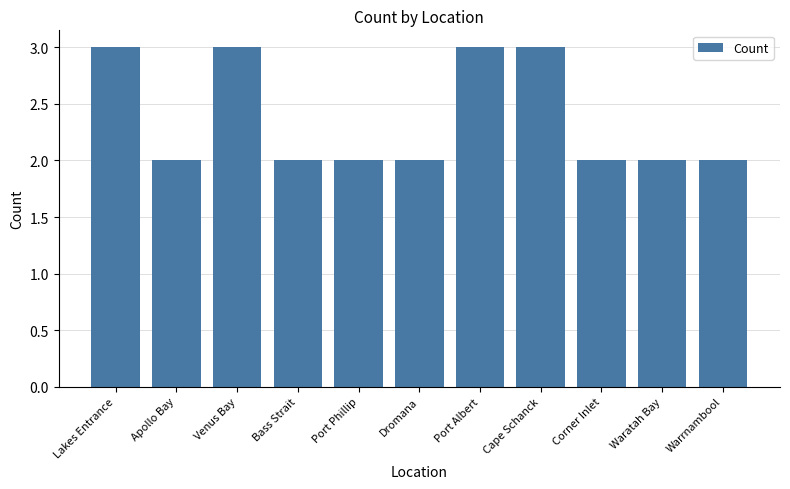

Count the number of data series in this chart.

1